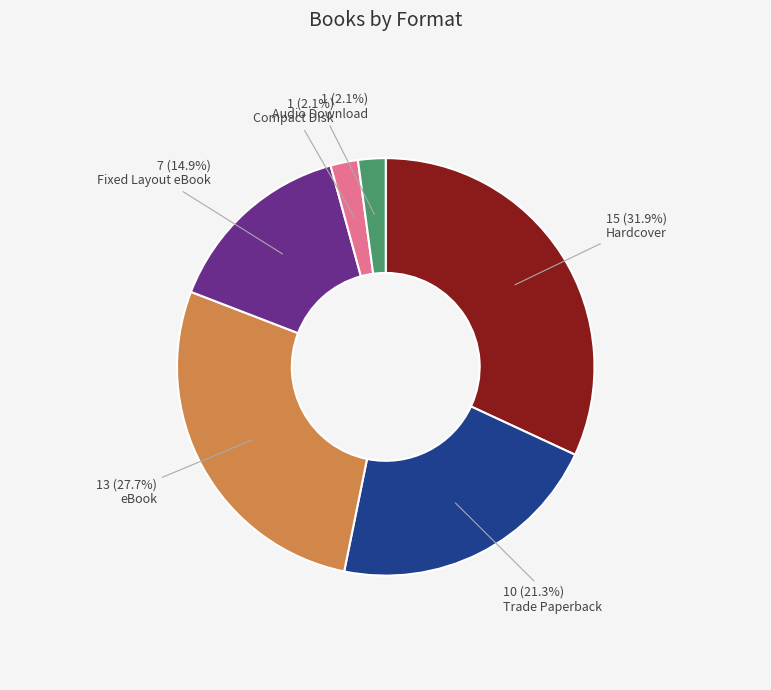

Does any single category account for the majority?

No